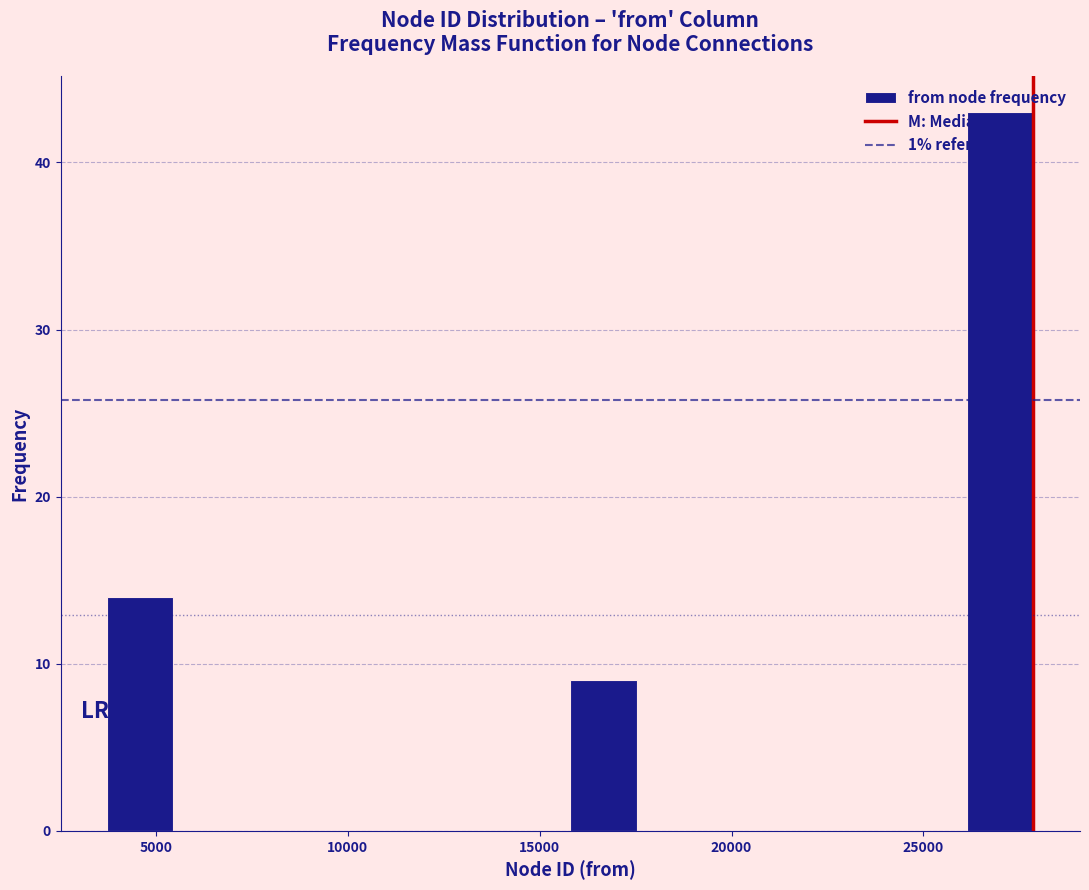

Around what value on the x-axis is the tallest bar? Give the approximate position of its centre, as read against the axis.

27000